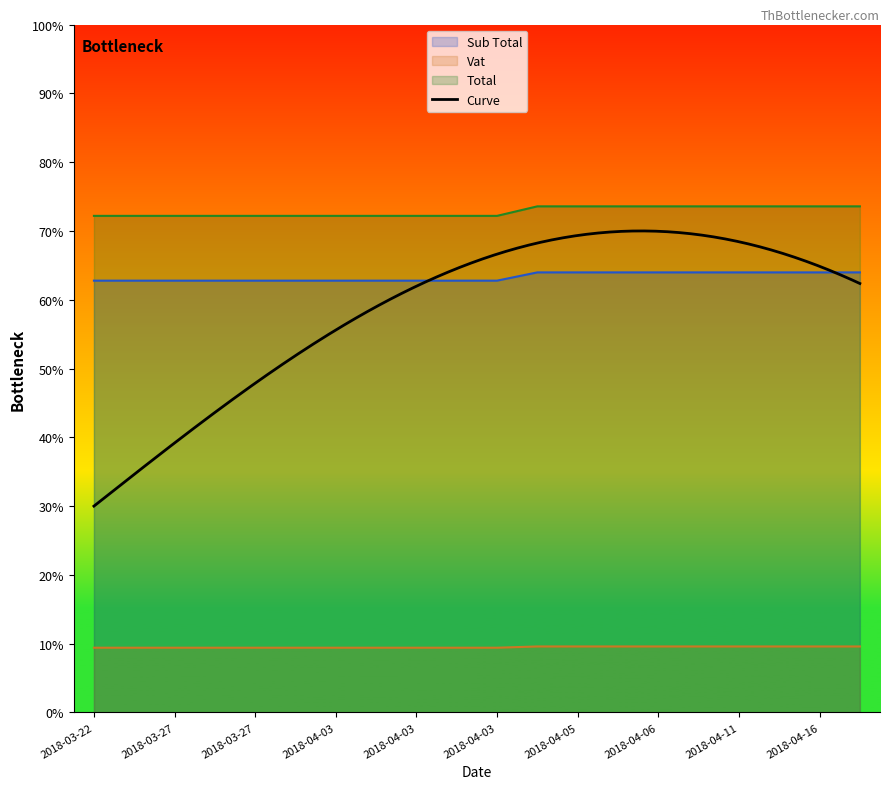

What is the average value of the Sub Total series?

63.3